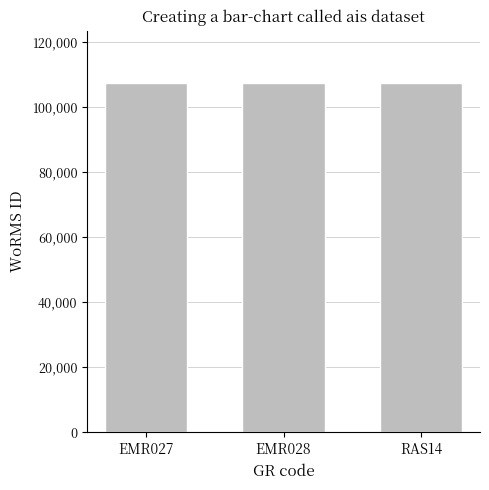

What is the greatest value displayed?

107350